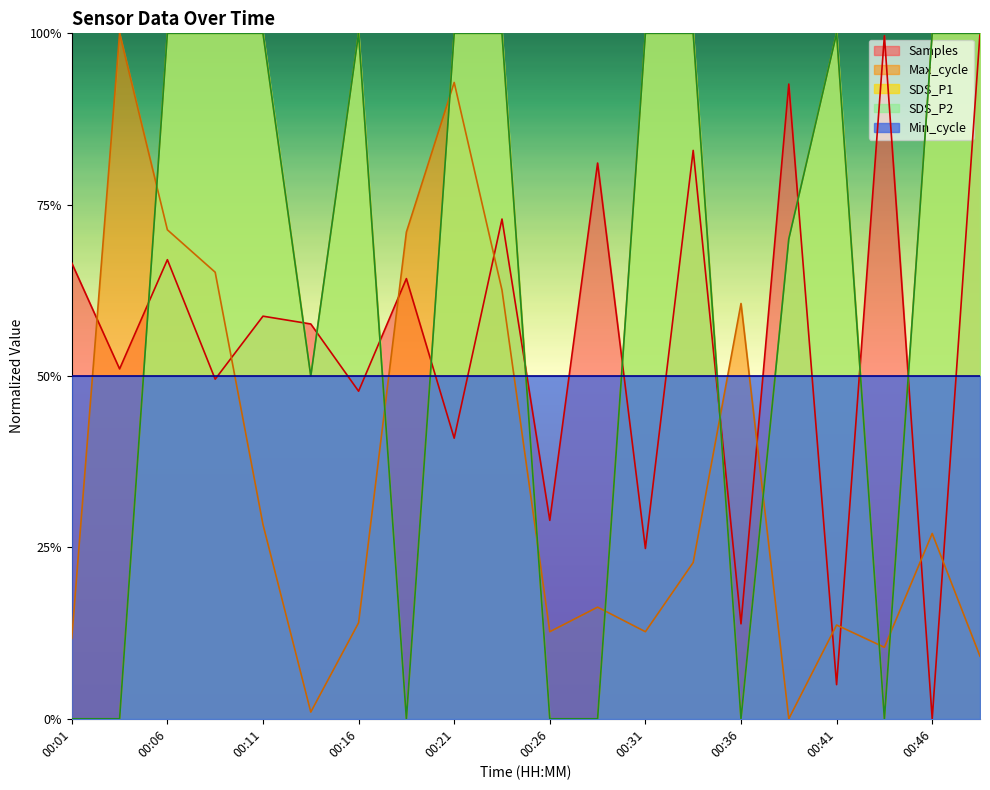

At which label does SDS_P2 reach its minimum?

00:01